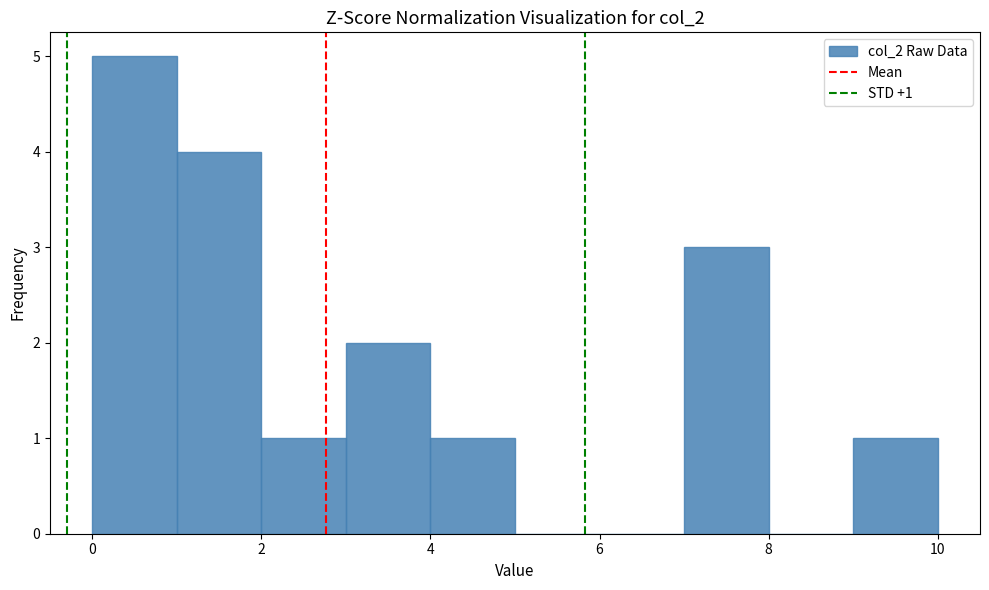

Which range on the x-axis has the tallest bar?

0 to 1